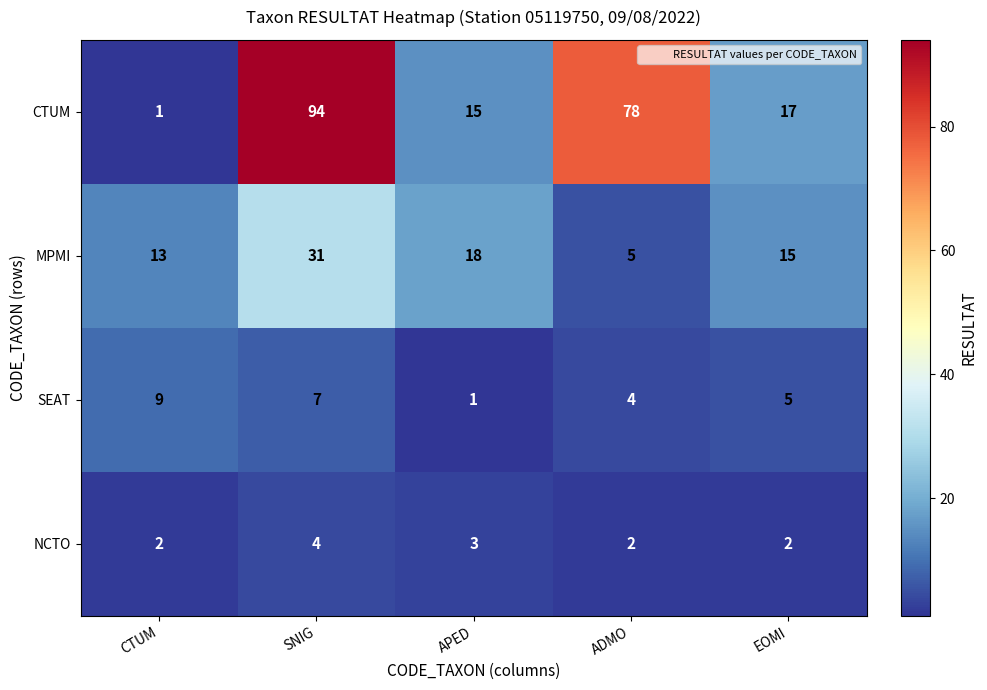

What is the spread (max minus min) of values at APED?

17